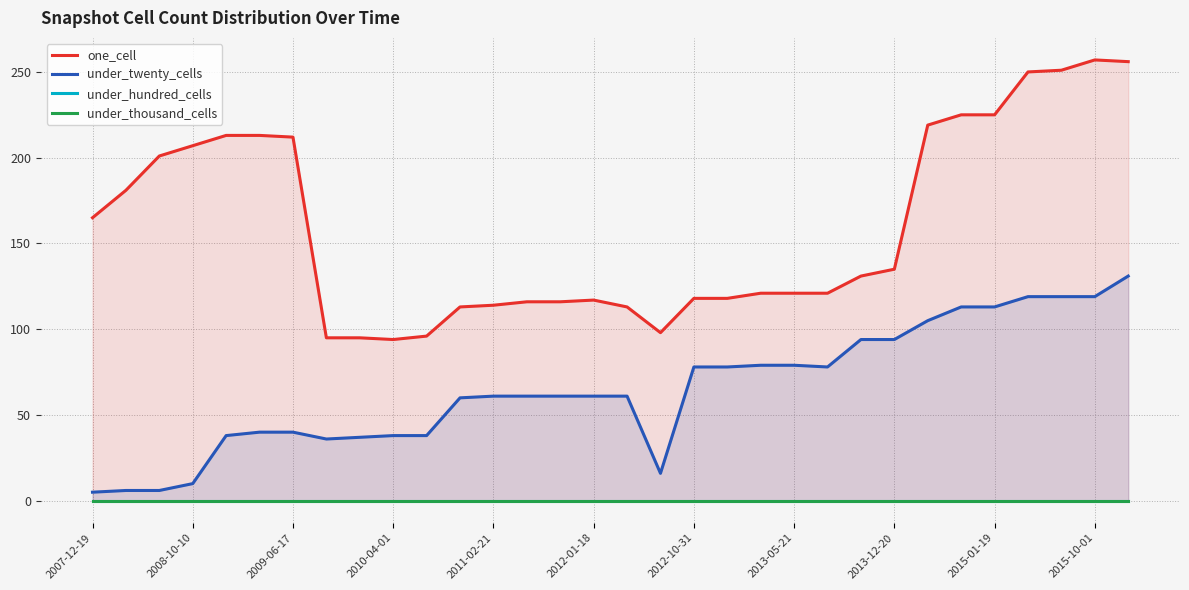

Read the under_twenty_cells value at 2015-01-19.

113